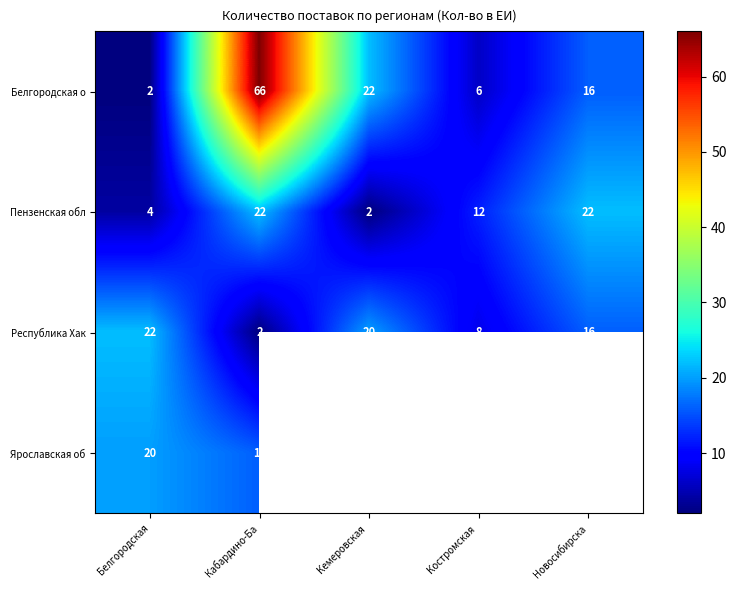

What is the difference between the maximum and minimum values in the Пензенская обл series?

20